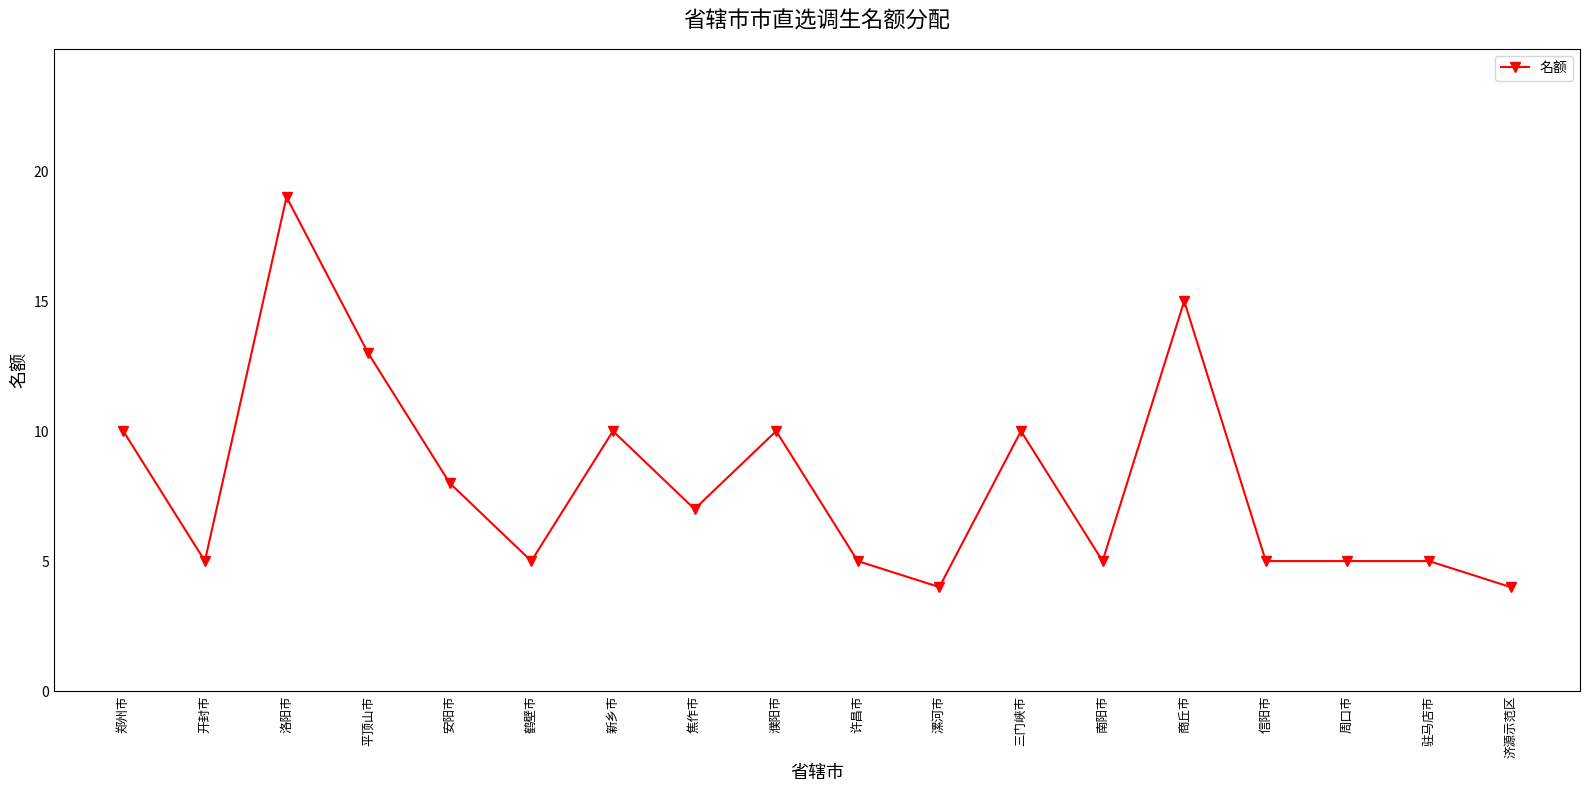

What is the maximum value shown in the chart?

19